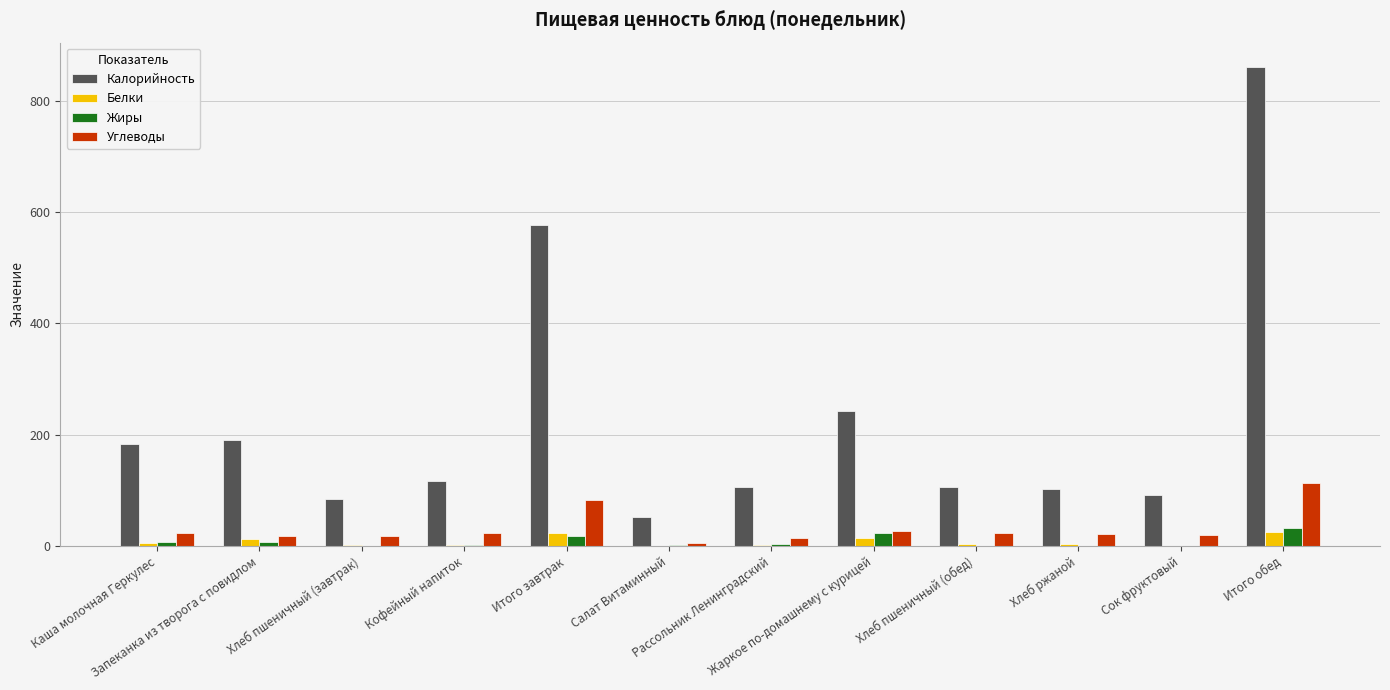

What is the greatest value displayed?

860.9